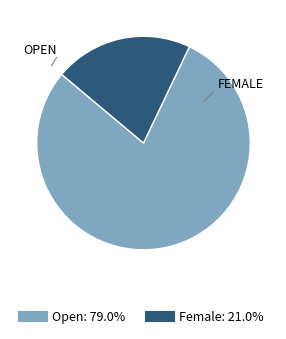

Is there a majority slice in this chart?

Yes